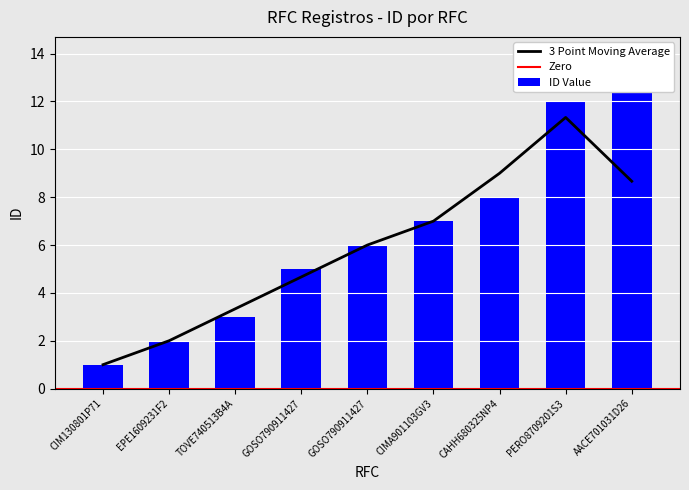

True or false: the data shows 7 at CIMA901103GV3.

True